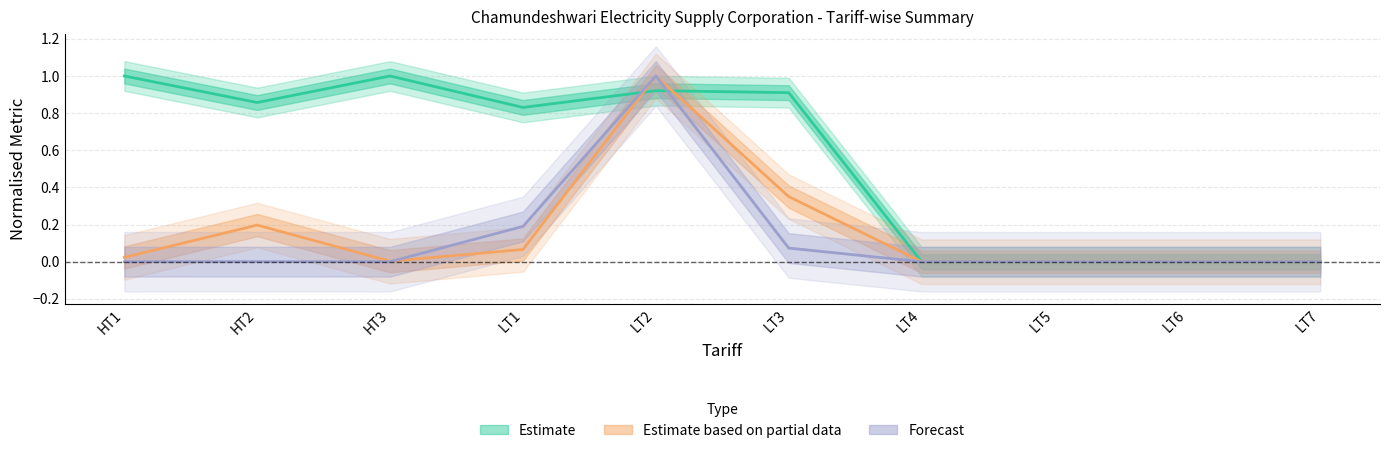

Count the number of categories in the chart.

10